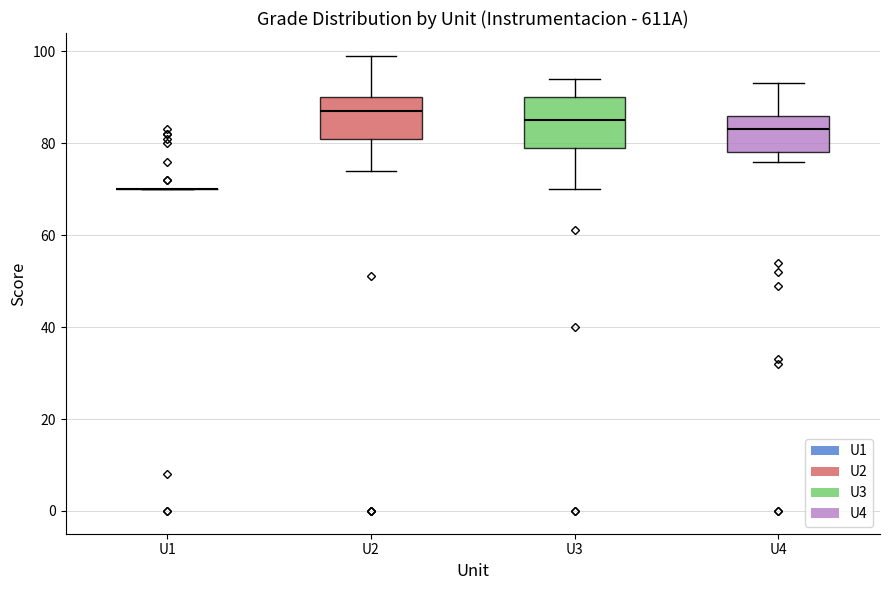

Which box is the tallest, from its lower edge to its upper edge?

U3